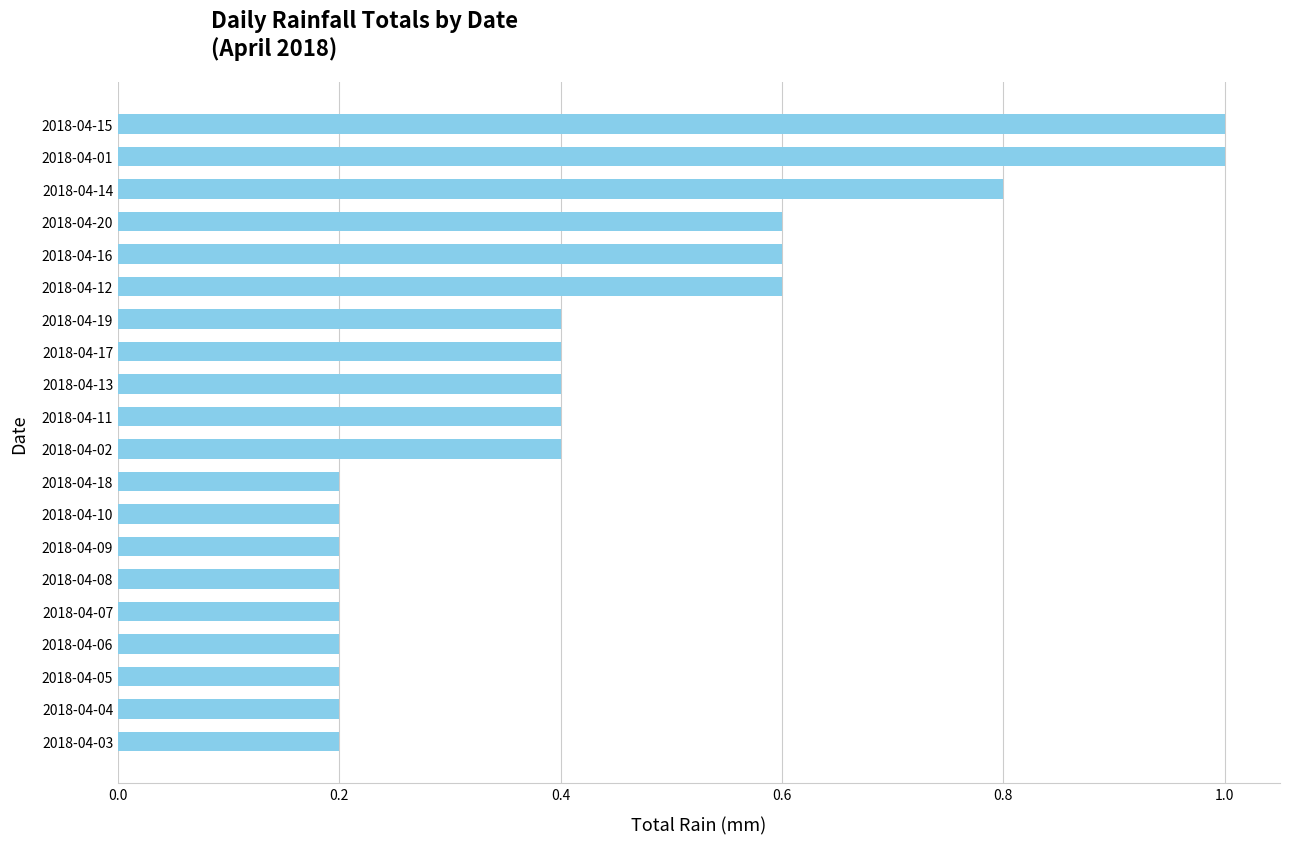

What is the difference between the maximum and minimum values?

0.8